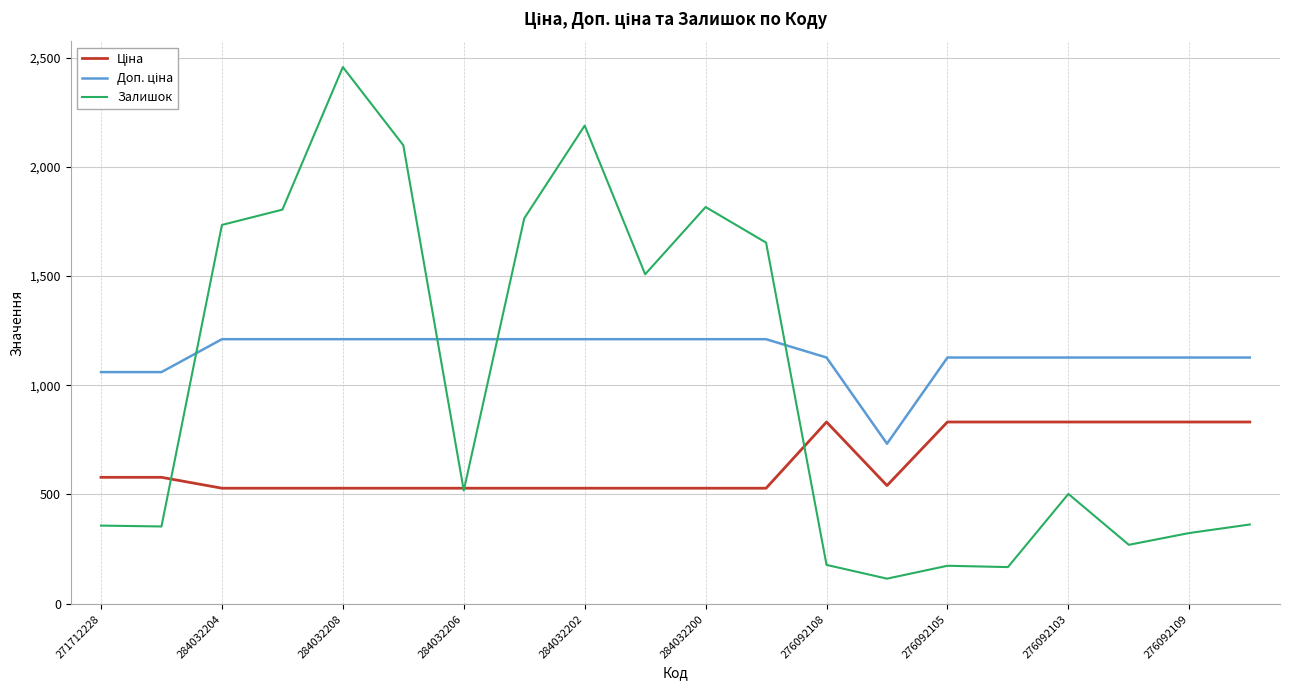

Which series has the largest range (max minus min)?

Залишок